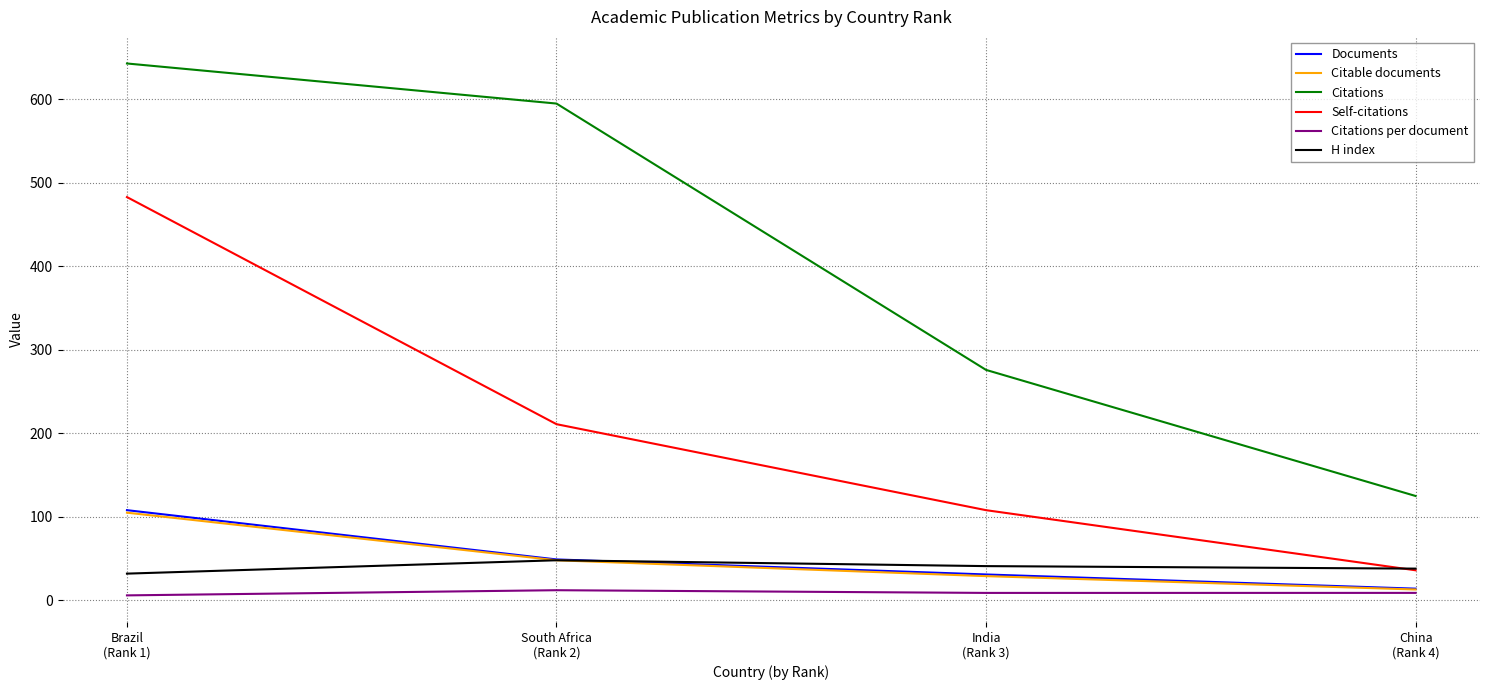

Where is Citations nearest to the value 384?

India
(Rank 3)